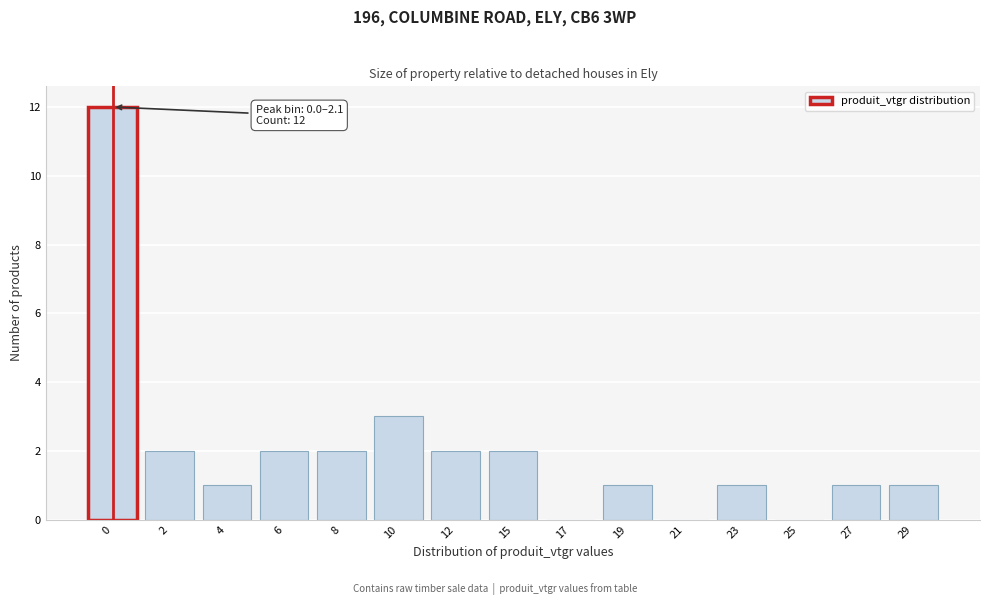

Reading left to right, what are all the values shown in this chart?

0=12	2=2	4=1	6=2	8=2	10=3	12=2	15=2	17=0	19=1	21=0	23=1	25=0	27=1	29=1